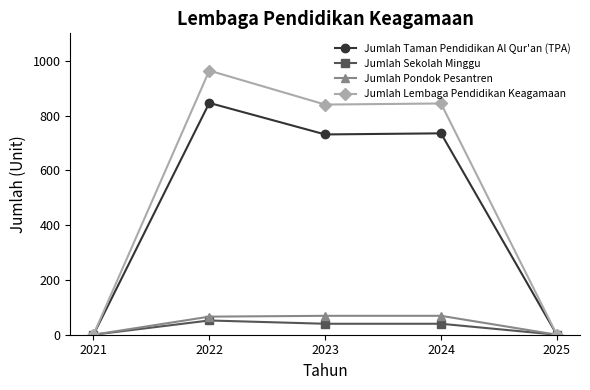

Is it true that Jumlah Taman Pendidikan Al Qur'an (TPA) equals 1192 at 2023?

False